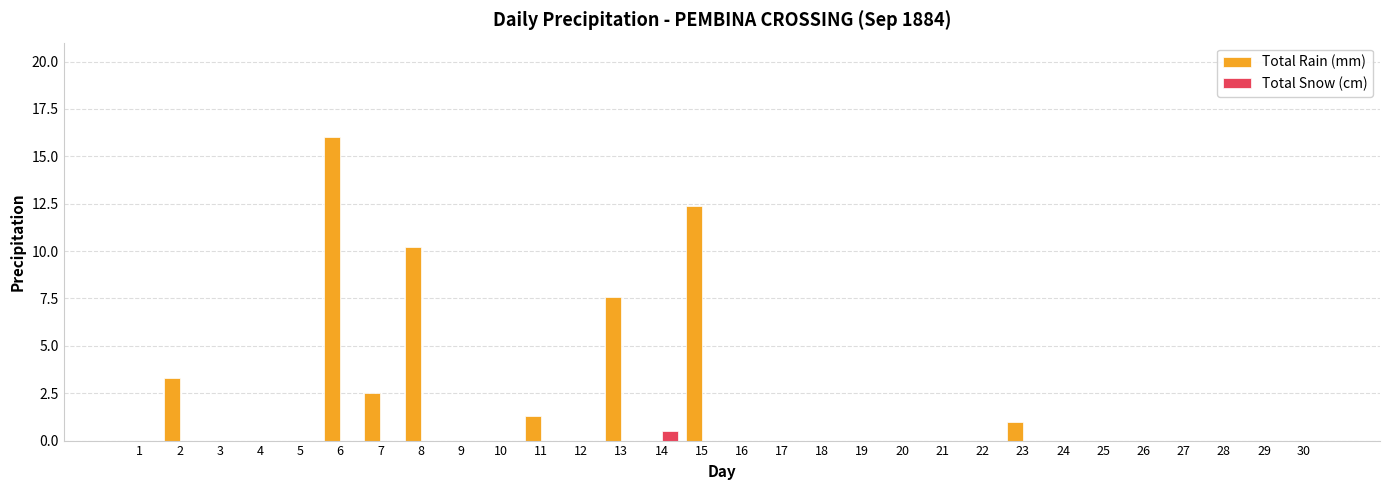

Between 6 and 27, which series saw the biggest shift?

Total Rain (mm)